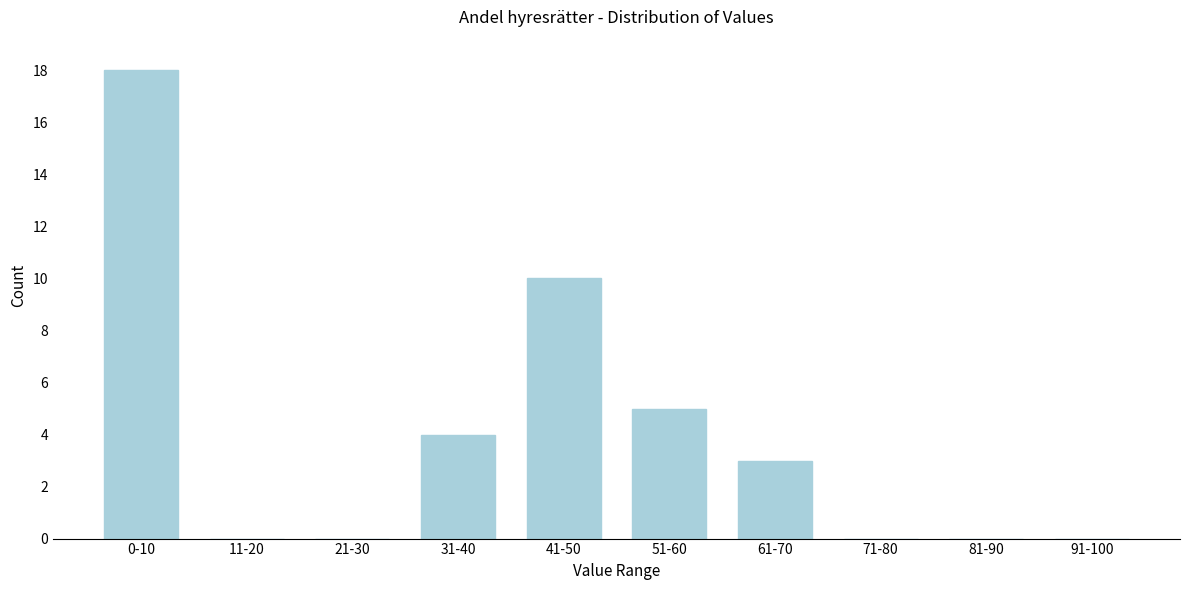

Reading right to left, list all the values displayed in this chart.

91-100=0	81-90=0	71-80=0	61-70=3	51-60=5	41-50=10	31-40=4	21-30=0	11-20=0	0-10=18